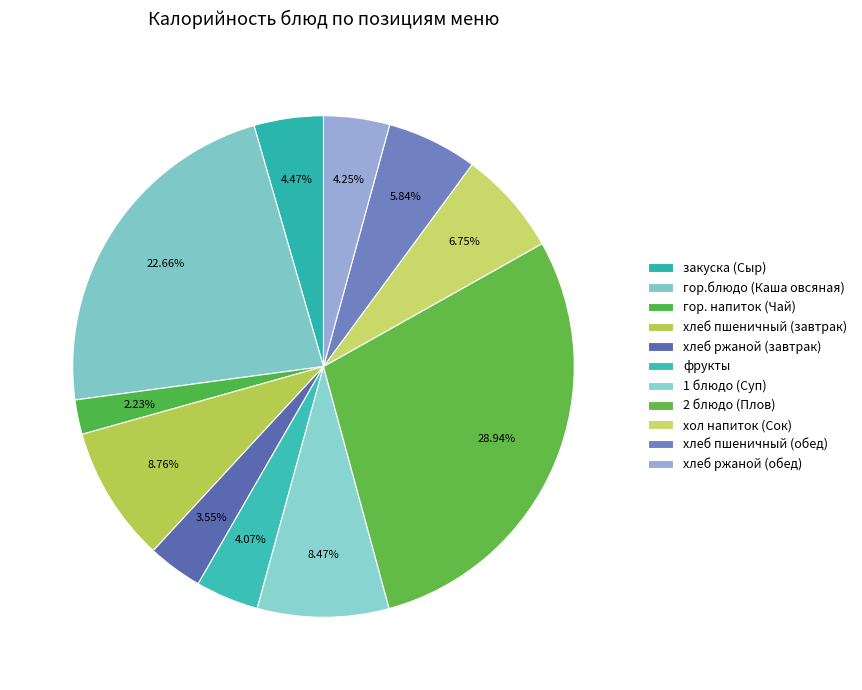

To the nearest percent, what is the average slice percentage?

9%